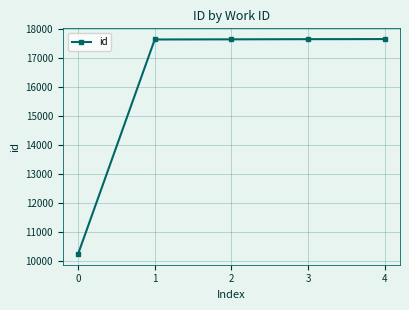

True or false: the data shows 9962 at 4.

False